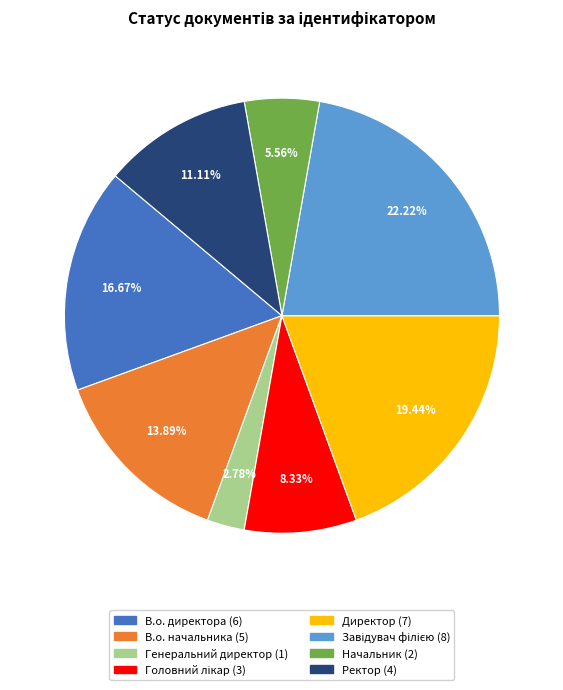

Count the number of slices in the pie.

8